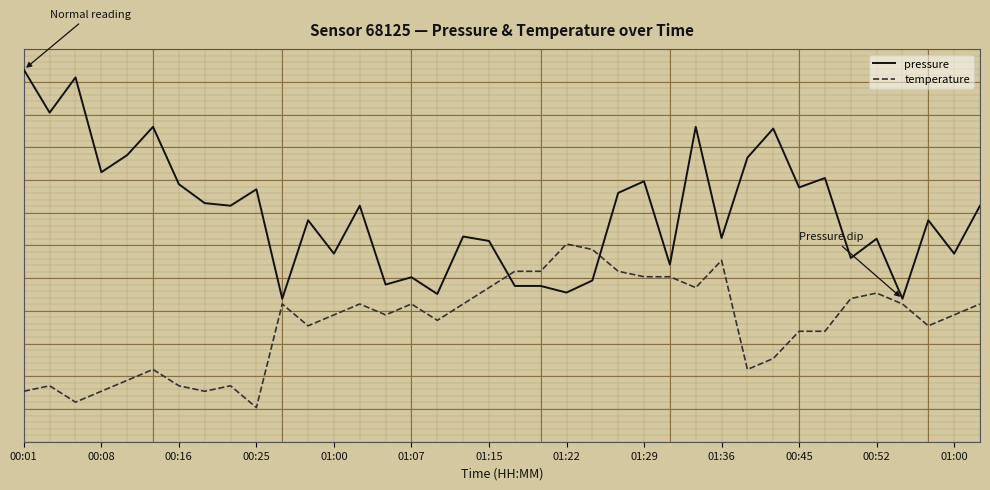

Does the chart display data point markers on the line(s)?

No